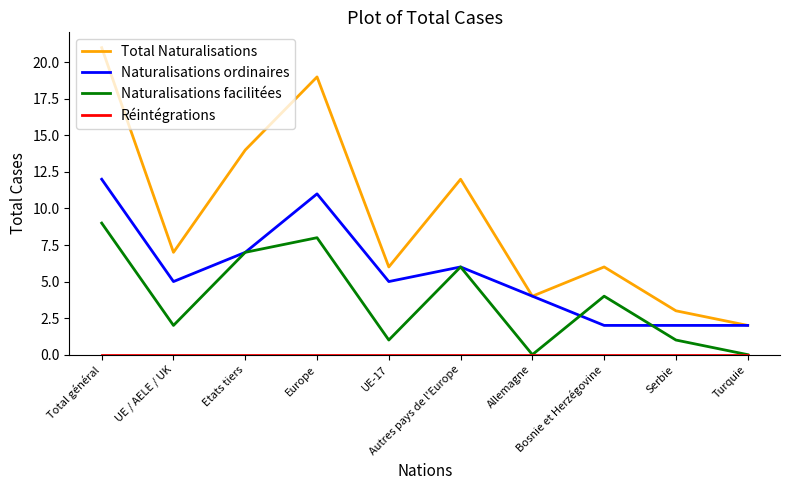

What is the difference between the maximum and minimum values in the Naturalisations ordinaires series?

10